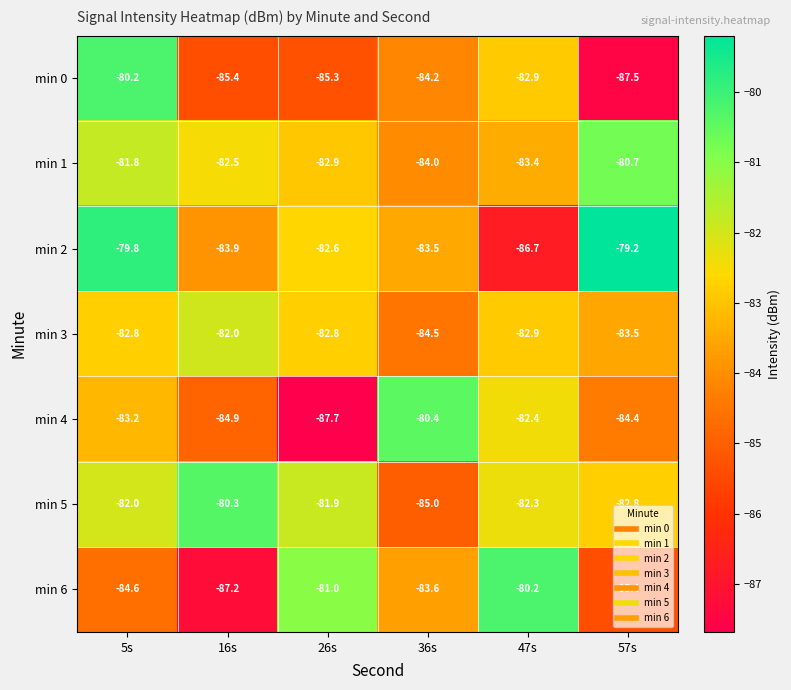

What is the greatest value displayed?

-79.2